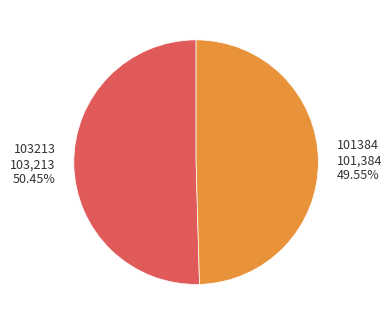

Rank the categories by value from highest to lowest.

103213, 101384